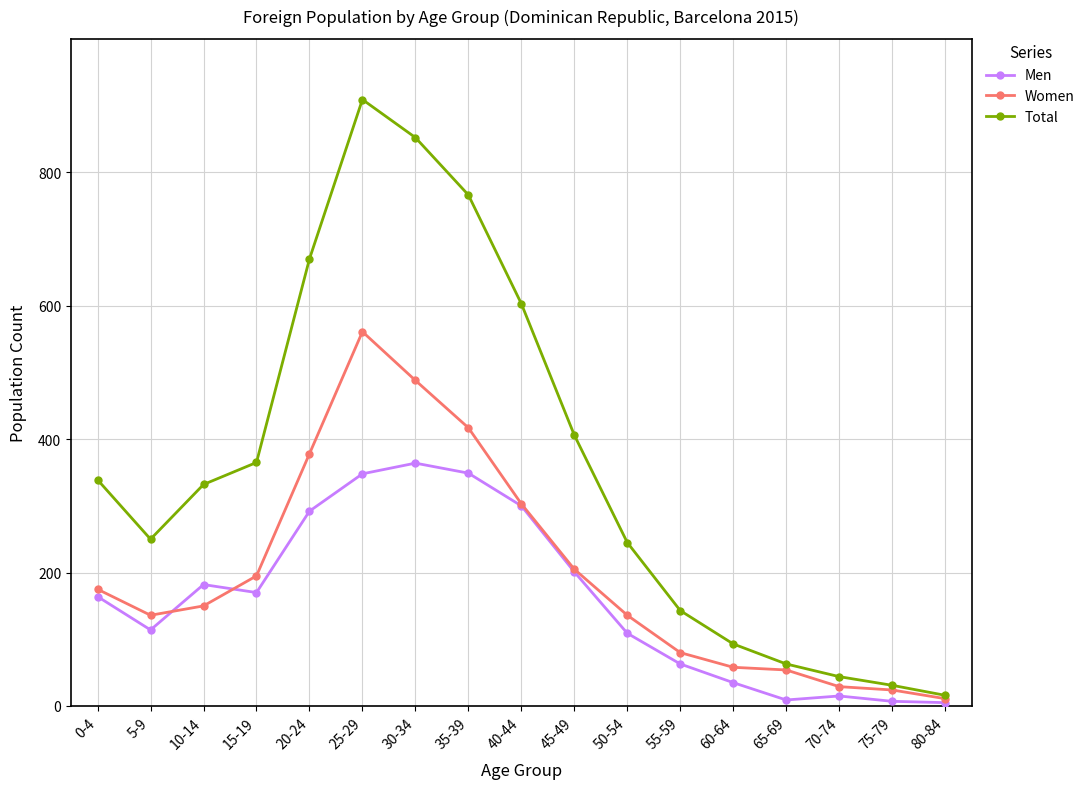

At how many categories does at least one series exceed 315?

9